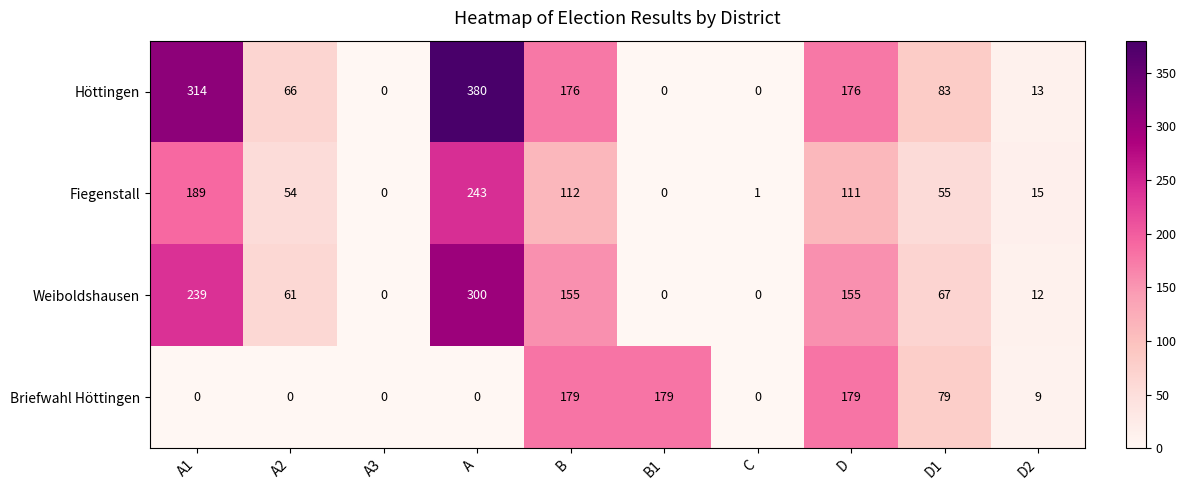

Between A1 and A3, which series saw the biggest shift?

Höttingen